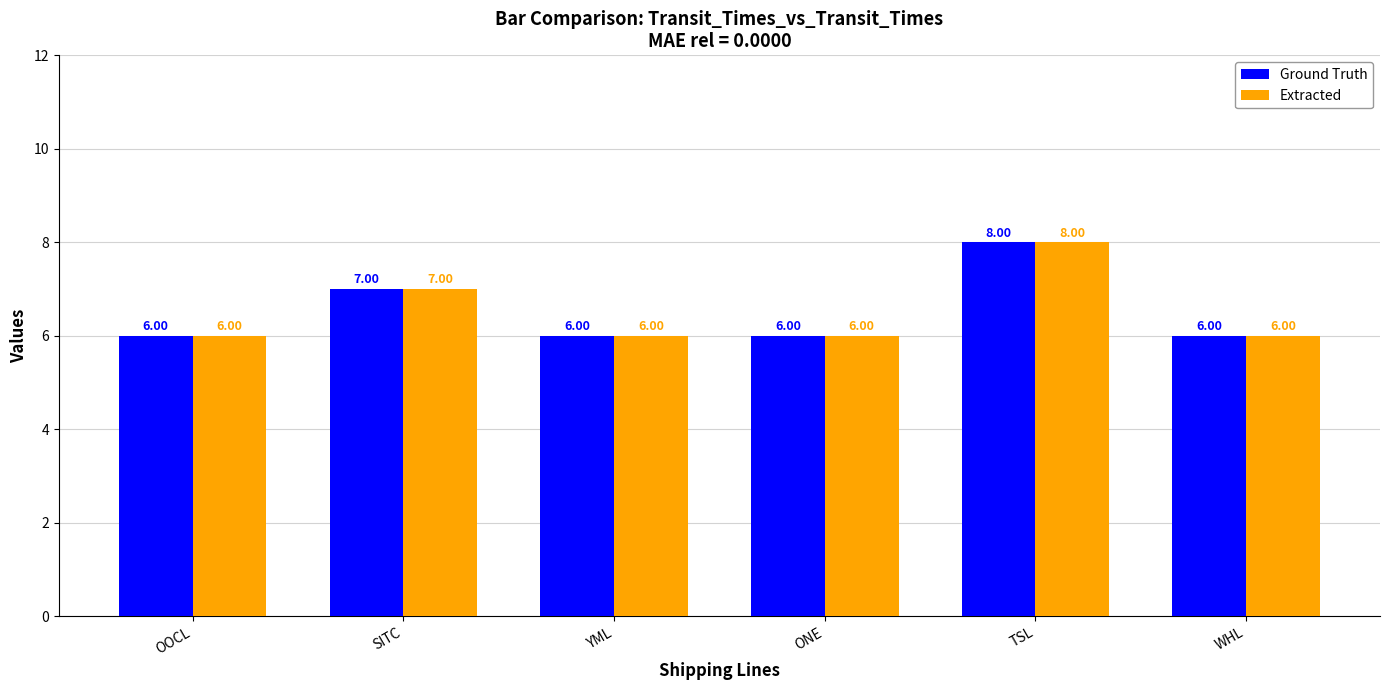

True or false: Ground Truth has a value of 8 at TSL.

True